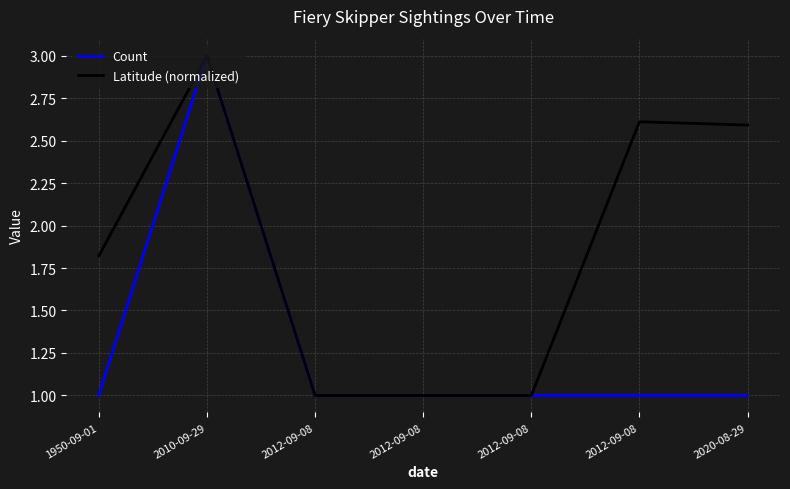

What is the total value across all series at 2010-09-29?

6.0